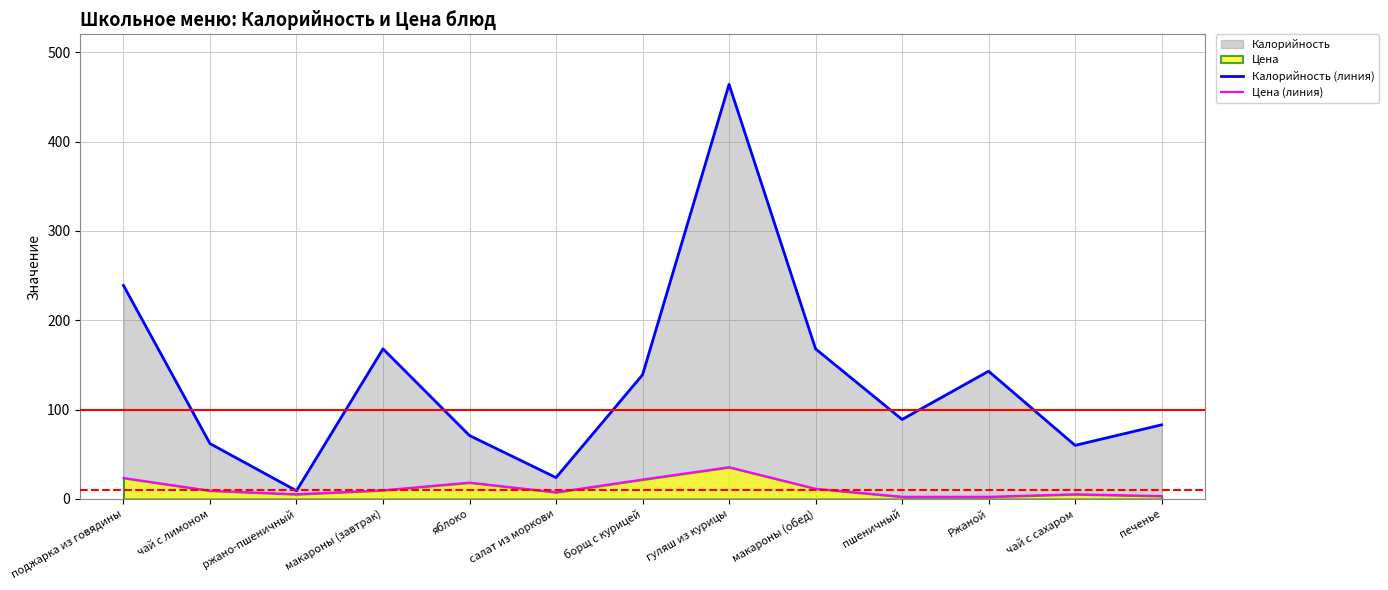

Rank the categories by Калорийность (линия) value from highest to lowest.

гуляш из курицы, поджарка из говядины, макароны (завтрак), макароны (обед), Ржаной, борщ с курицей, пшеничный, печенье, яблоко, чай с лимоном, чай с сахаром, салат из моркови, ржано-пшеничный